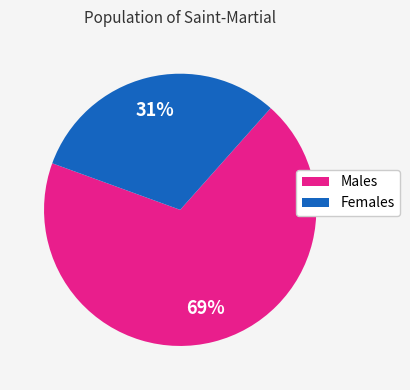

Does any single category account for the majority?

Yes